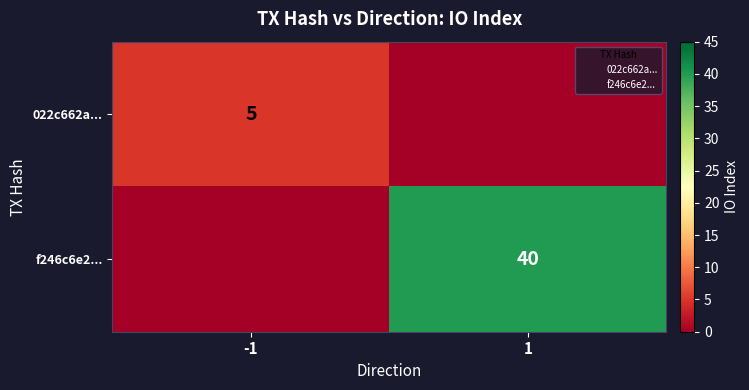

Is it true that f246c6e2... equals 40 at 1?

True